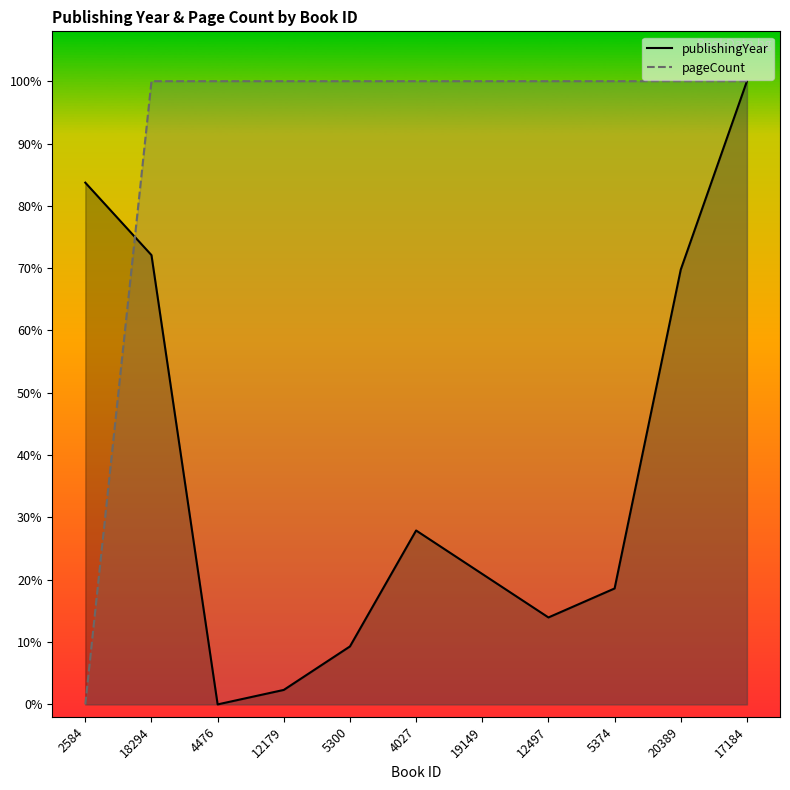

Rank the series at 17184 from lowest to highest value.

publishingYear, pageCount